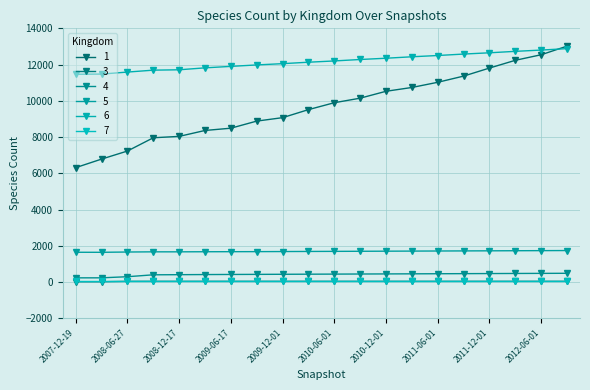

True or false: 1 has more than 0 interior local peaks.

False